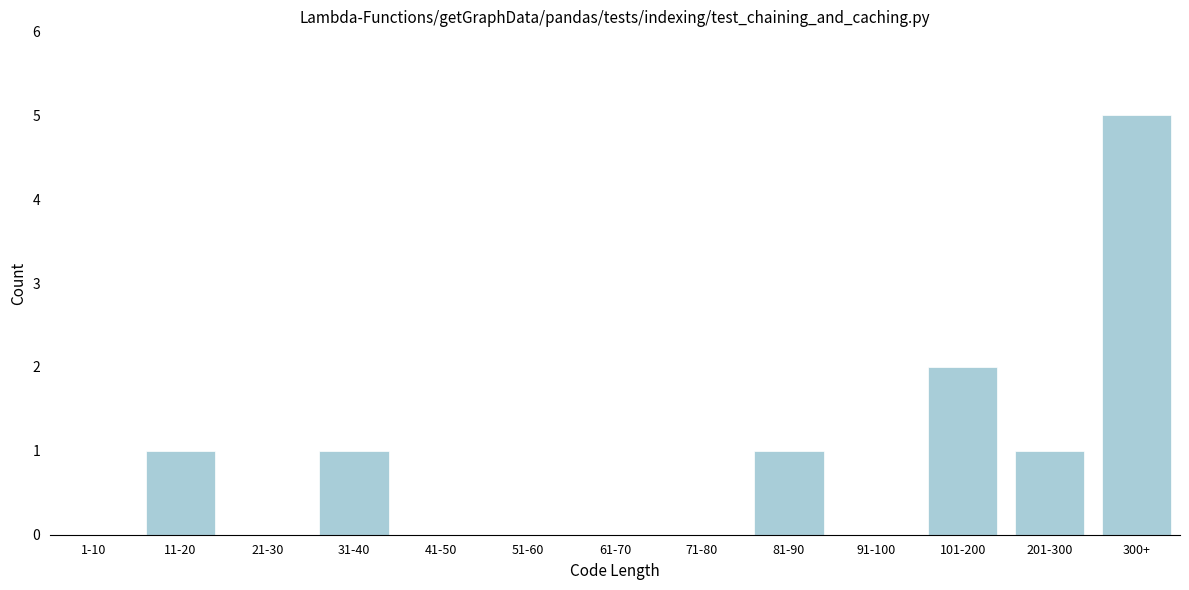

Reading right to left, transcribe all the data shown in this chart.

300+=5	201-300=1	101-200=2	91-100=0	81-90=1	71-80=0	61-70=0	51-60=0	41-50=0	31-40=1	21-30=0	11-20=1	1-10=0